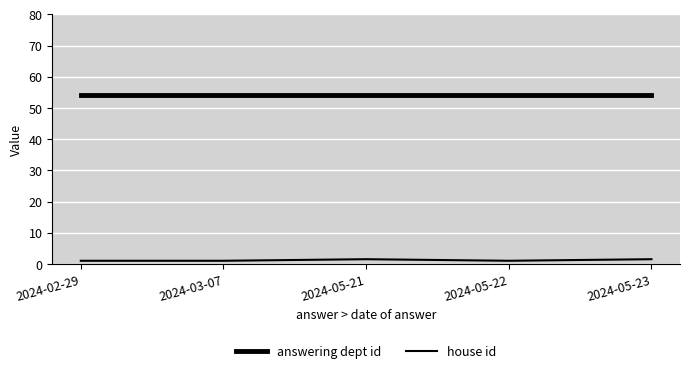

What position from the left is 2024-05-22?

4